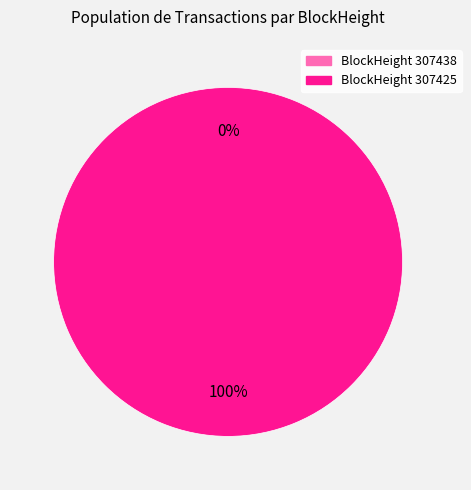

To the nearest percent, what is the difference between the 307425 and 307438 slice percentages?

100%